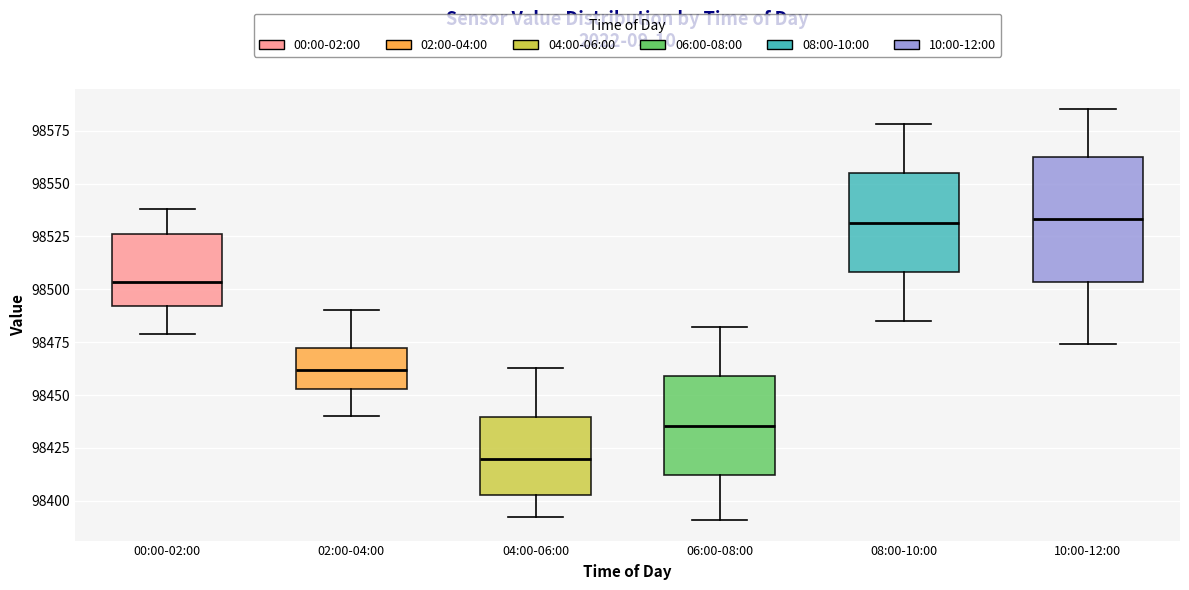

Which box has the lowest median line?

04:00-06:00